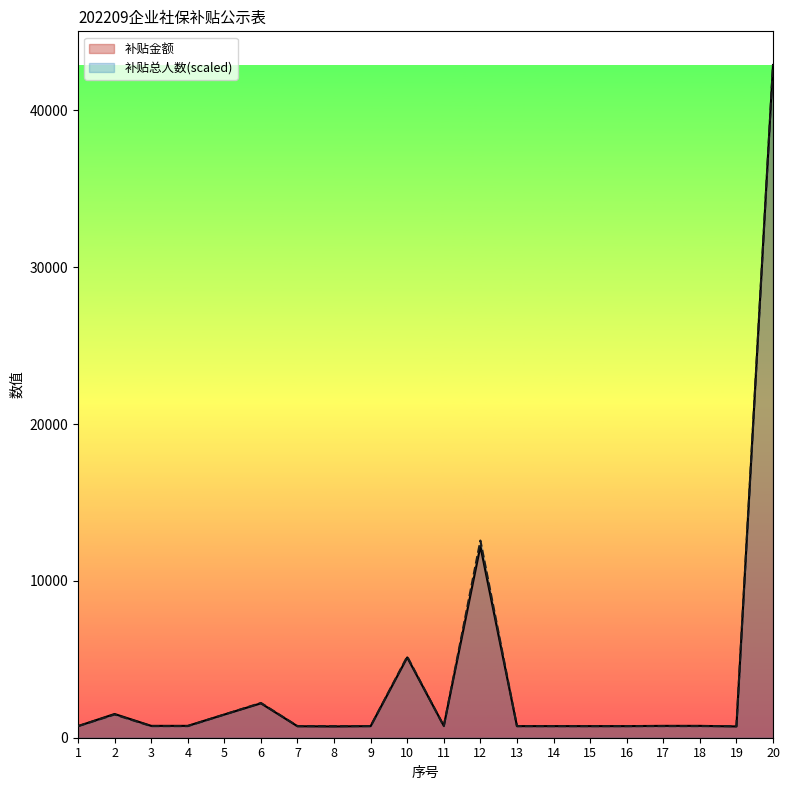

What are all the series names shown in the legend?

补贴金额, 补贴总人数(scaled)